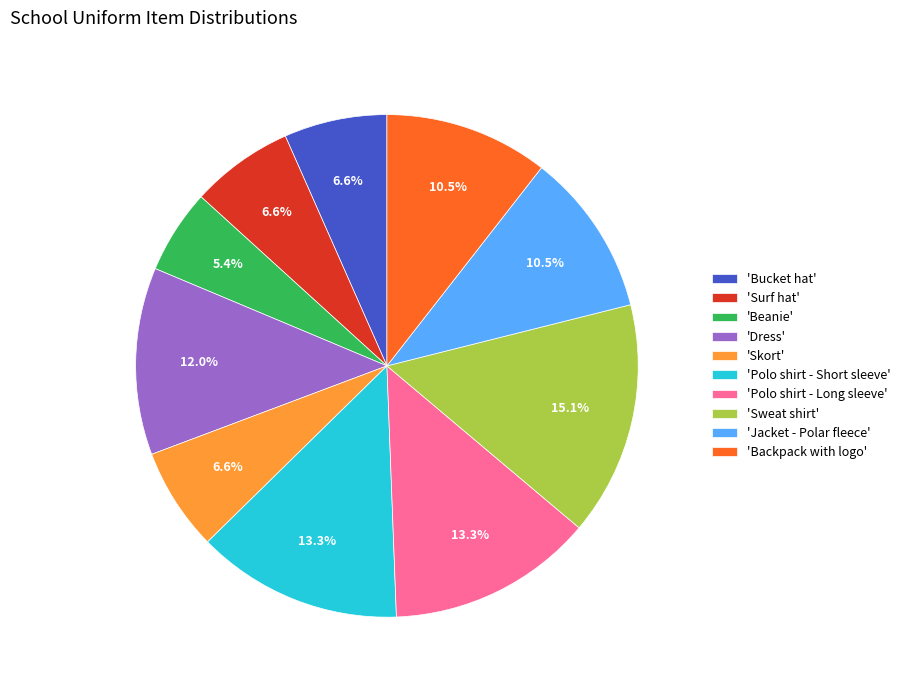

How many segments does this pie chart have?

10